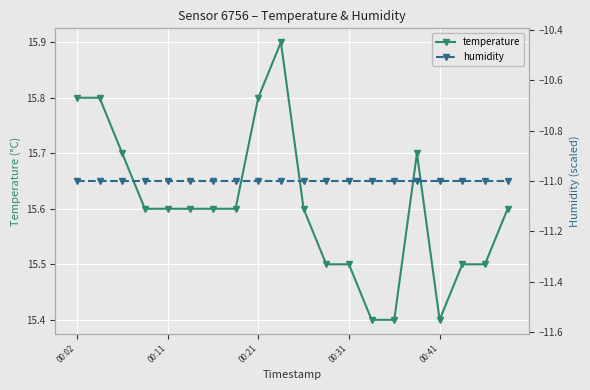

What is the value of the humidity point at the 2nd from the left?

-11.0